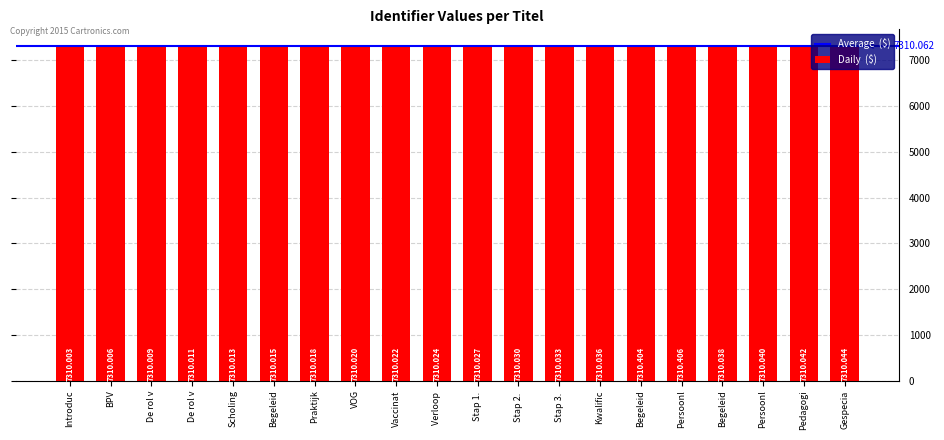

What is the label of the 20th bar from the right?

Introduc